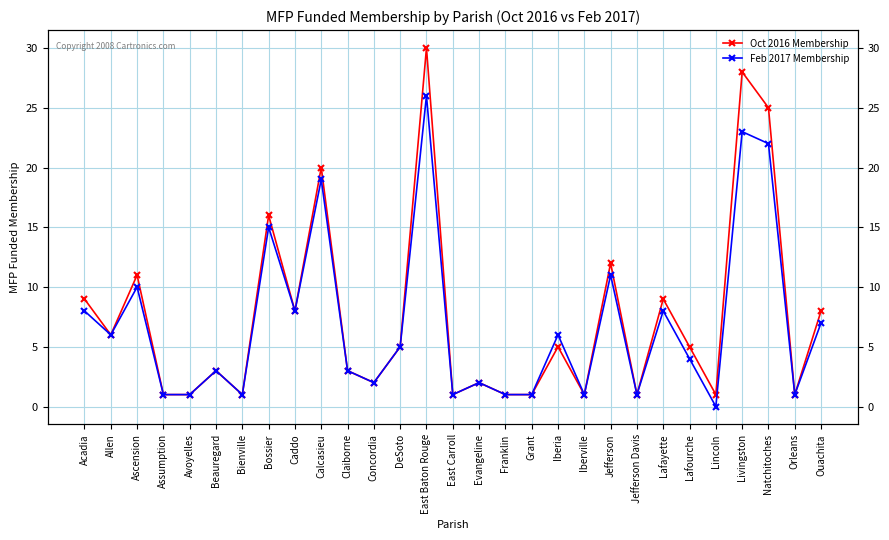

Where is Oct 2016 Membership nearest to the value 15?

Bossier